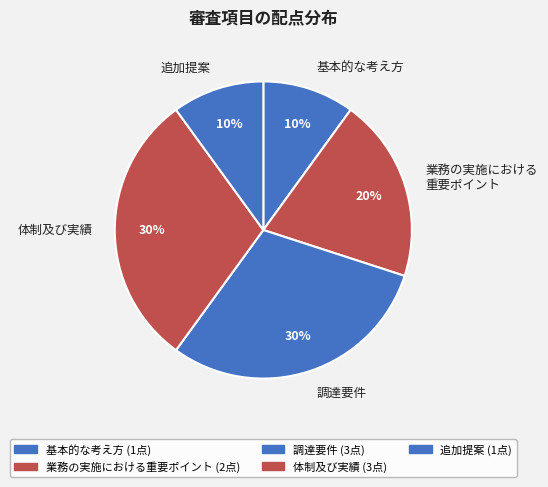

True or false: 基本的な考え方 accounts for 10% of the total.

True